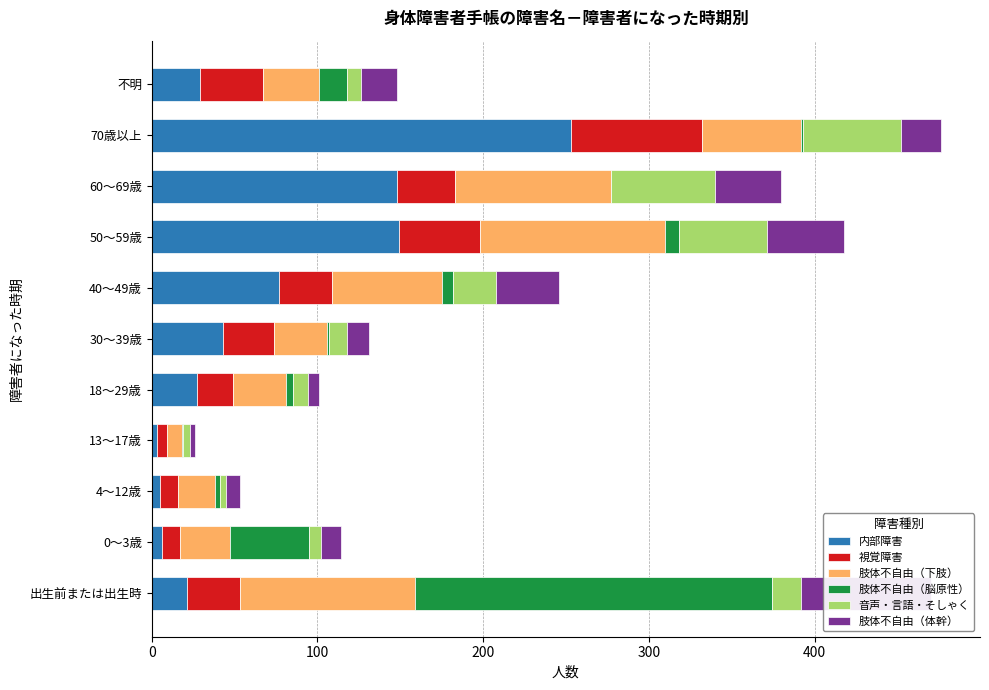

Reading left to right, what are all the values shown in this chart?

内部障害: 21	6	5	3	27	43	77	149	148	253	29
視覚障害: 32	11	11	6	22	31	32	49	35	79	38
肢体不自由（下肢）: 106	30	22	9	32	32	66	112	94	60	34
肢体不自由（脳原性）: 215	48	3	1	4	1	7	8	0	1	17
音声・言語・そしゃく: 18	7	4	4	9	11	26	53	63	59	8
肢体不自由（体幹）: 78	12	8	3	7	13	38	47	40	24	22